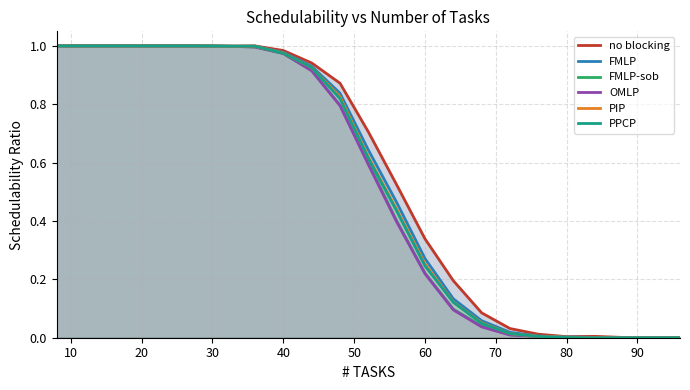

What are all the series names shown in the legend?

no blocking, FMLP, FMLP-sob, OMLP, PIP, PPCP